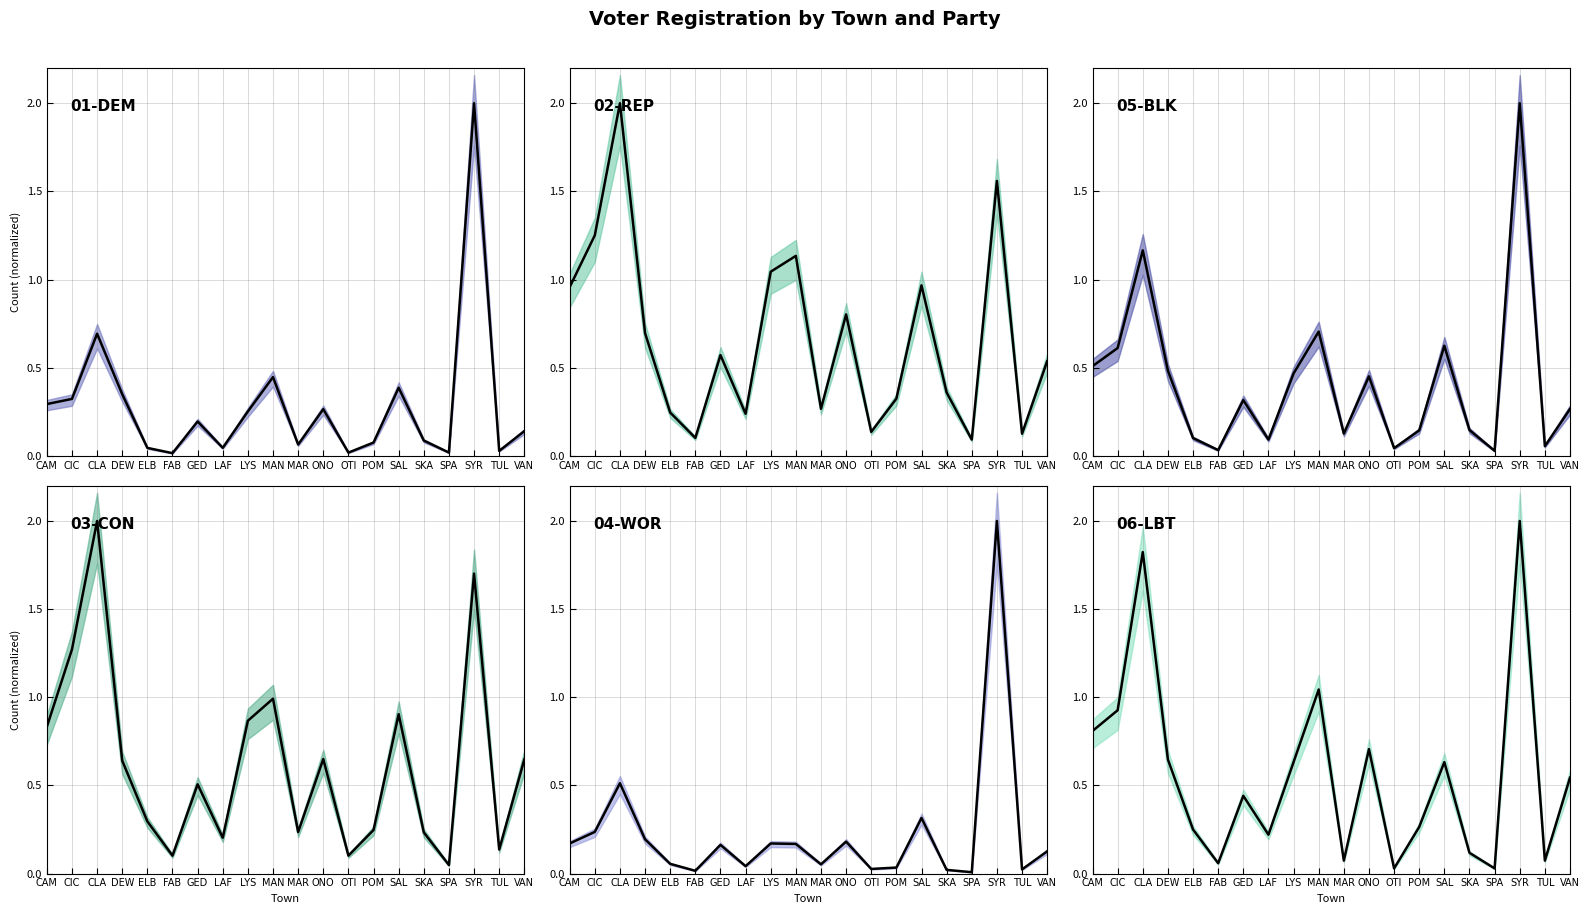

What is the difference between the maximum and second lowest values in the 02-REP series?

1.9